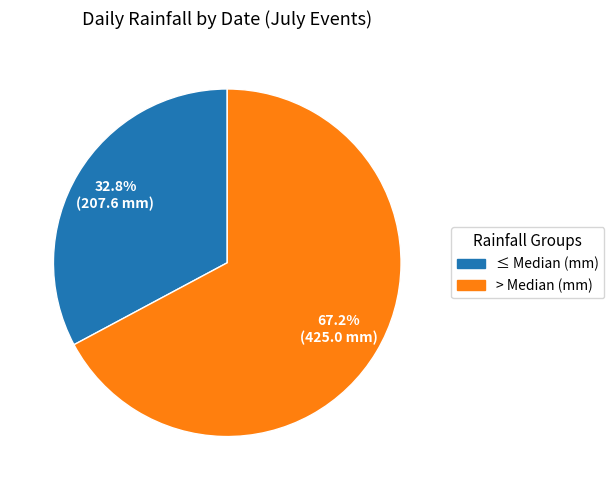

Does any single category account for the majority?

Yes